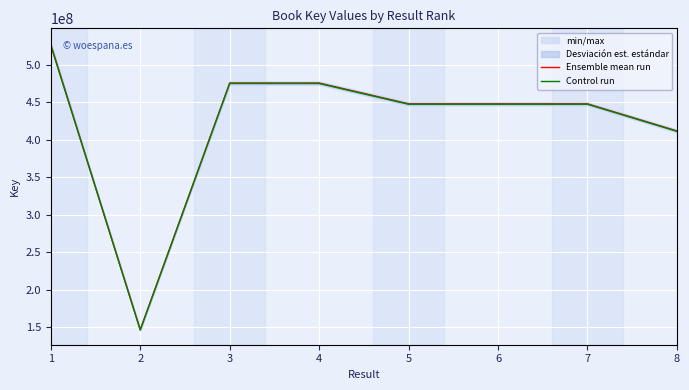

What is the total value across all series at 1?

1052883325.0